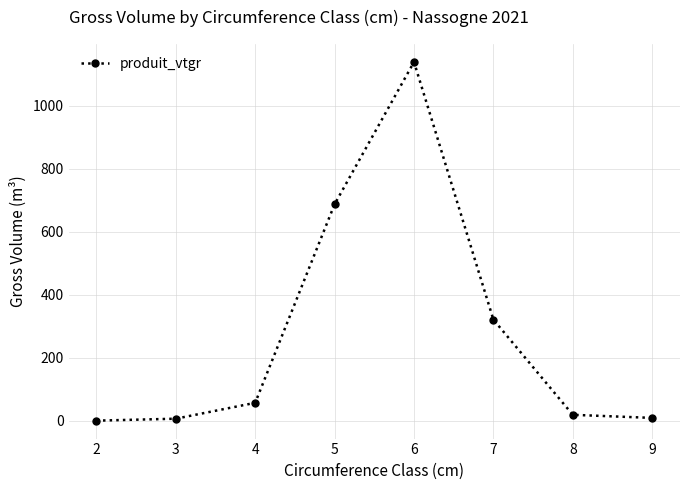

What is the difference between the maximum and minimum values?

1137.1